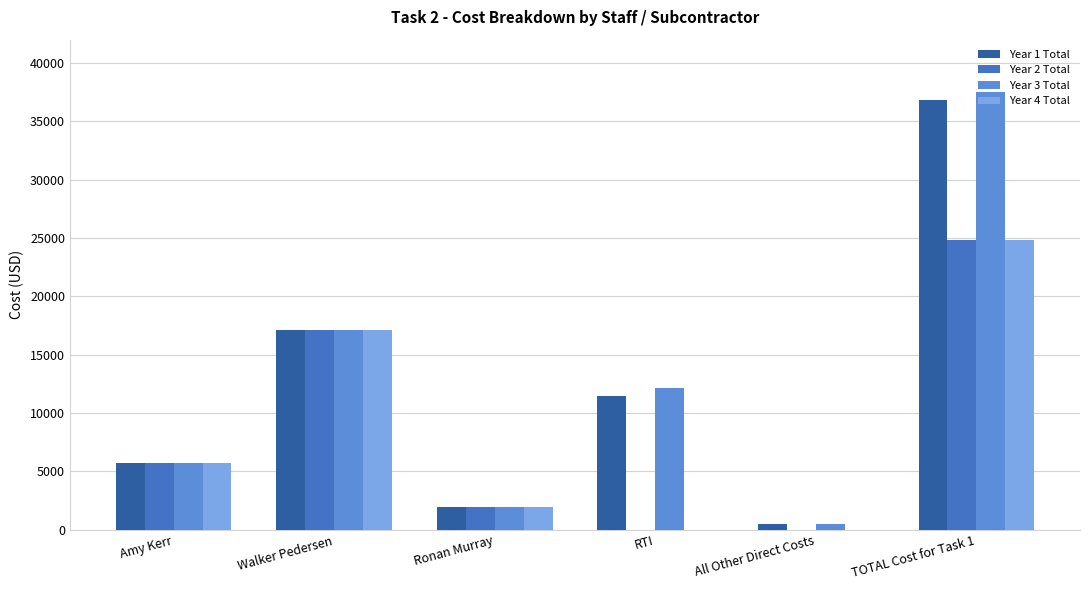

At which label is Year 2 Total closest to 12422?

Walker Pedersen